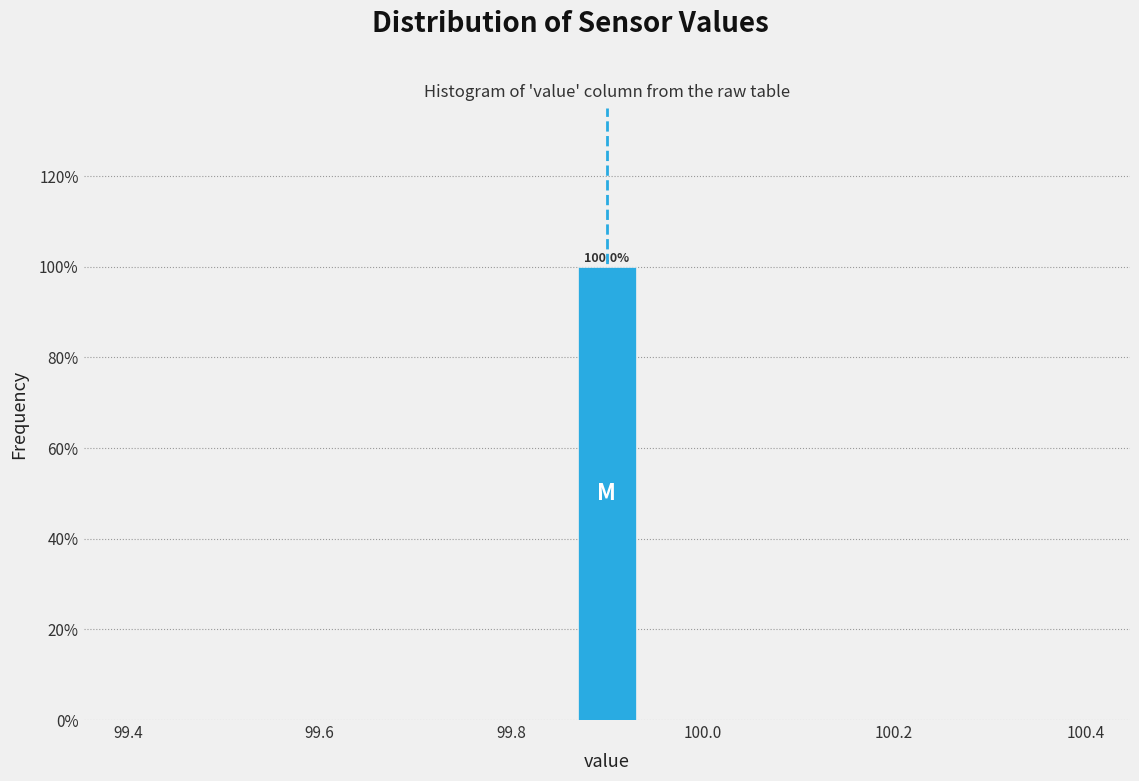

Read against the x-axis, roughly where is the centre of the tallest bar?

99.90